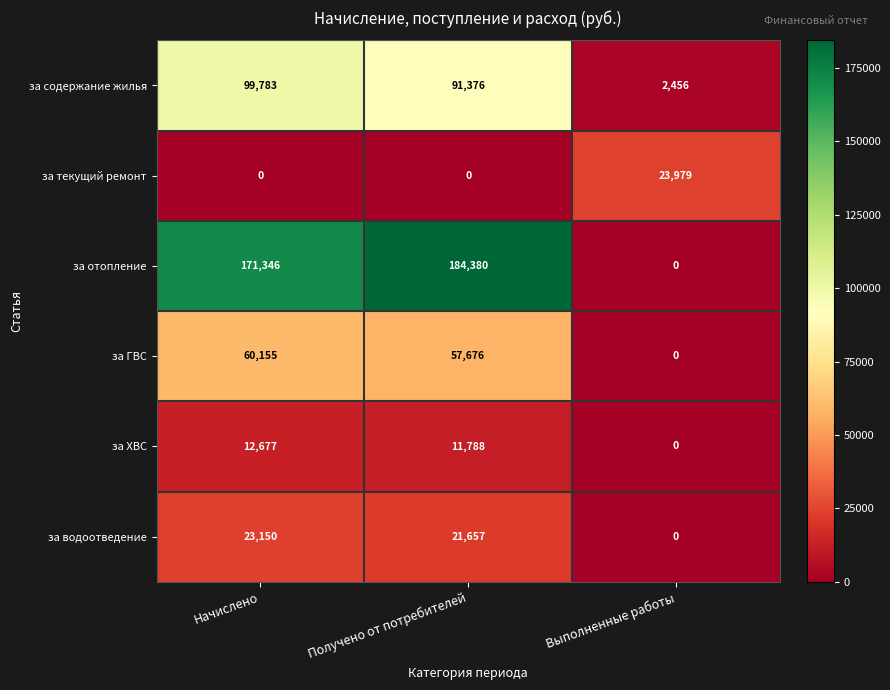

At which category is the sum across all series the highest?

Начислено